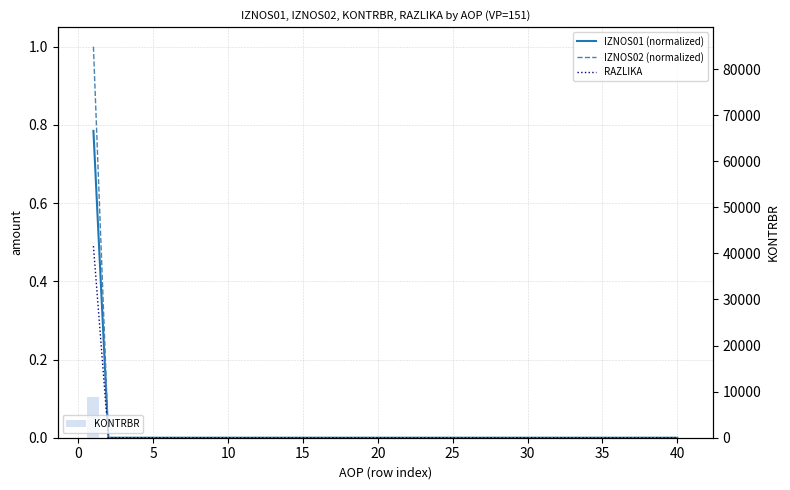

What is the sum of all KONTRBR values?

8909.6